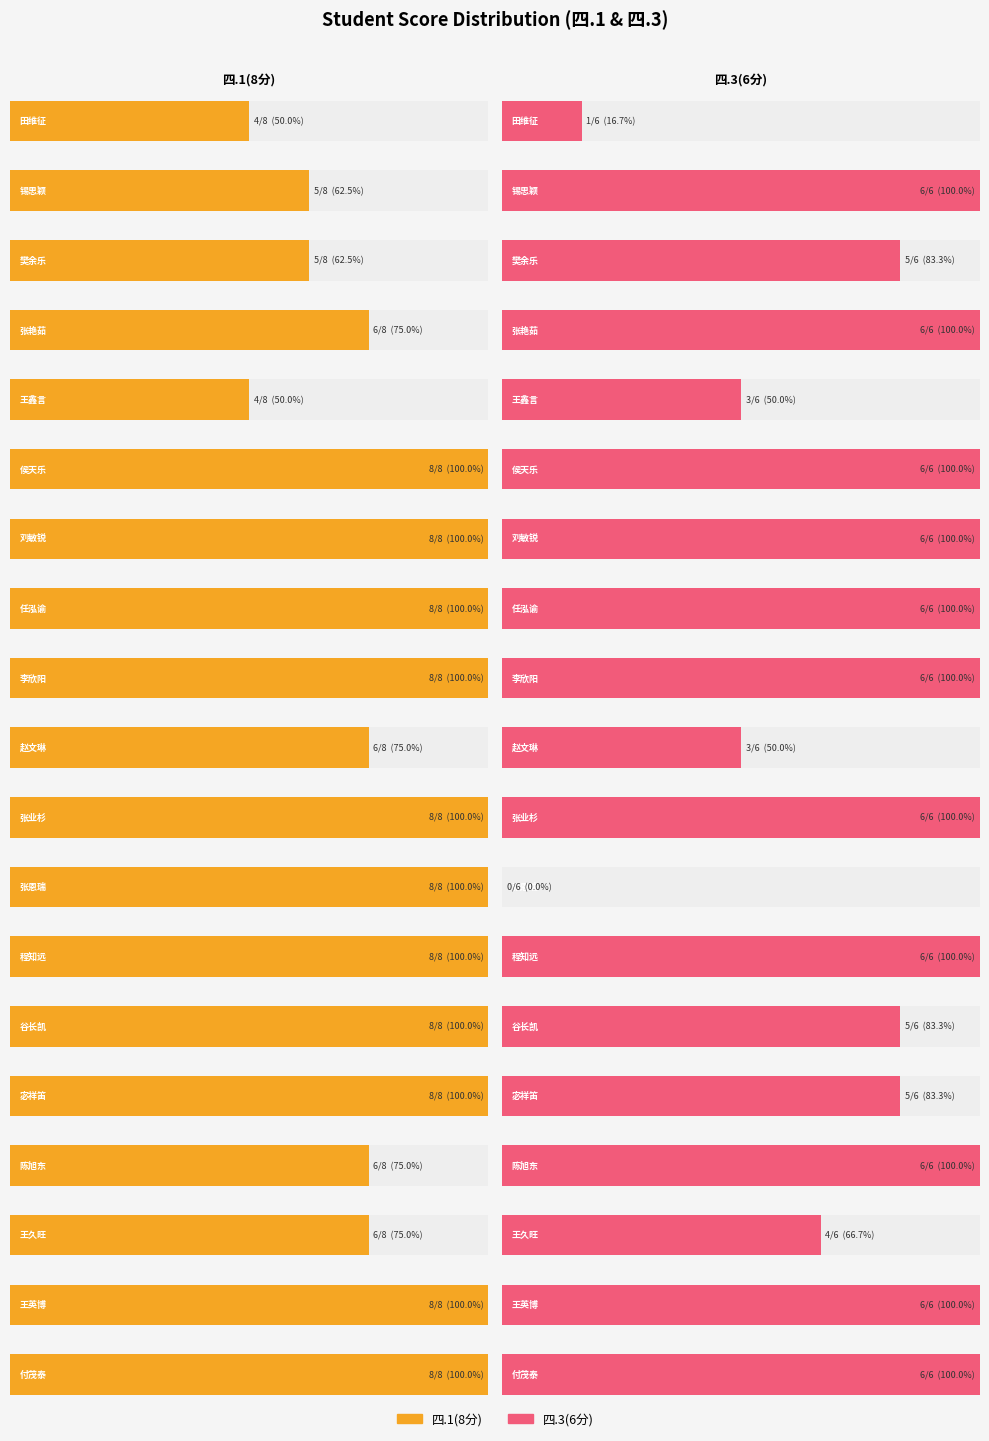

Between 谷长凯 and 程知远, which is larger?

谷长凯